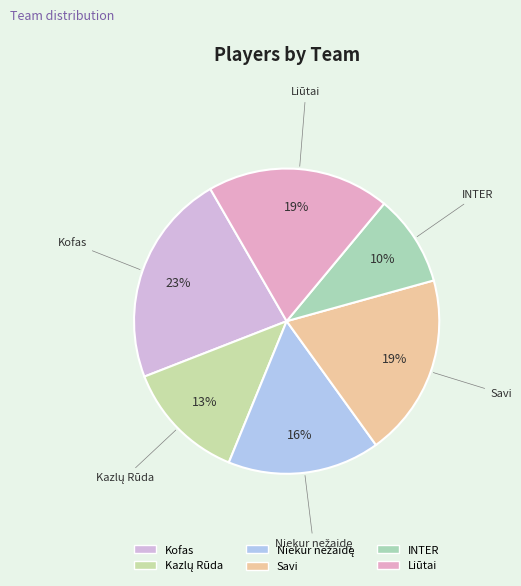

Combined, do INTER and Liūtai account for over 50%?

No